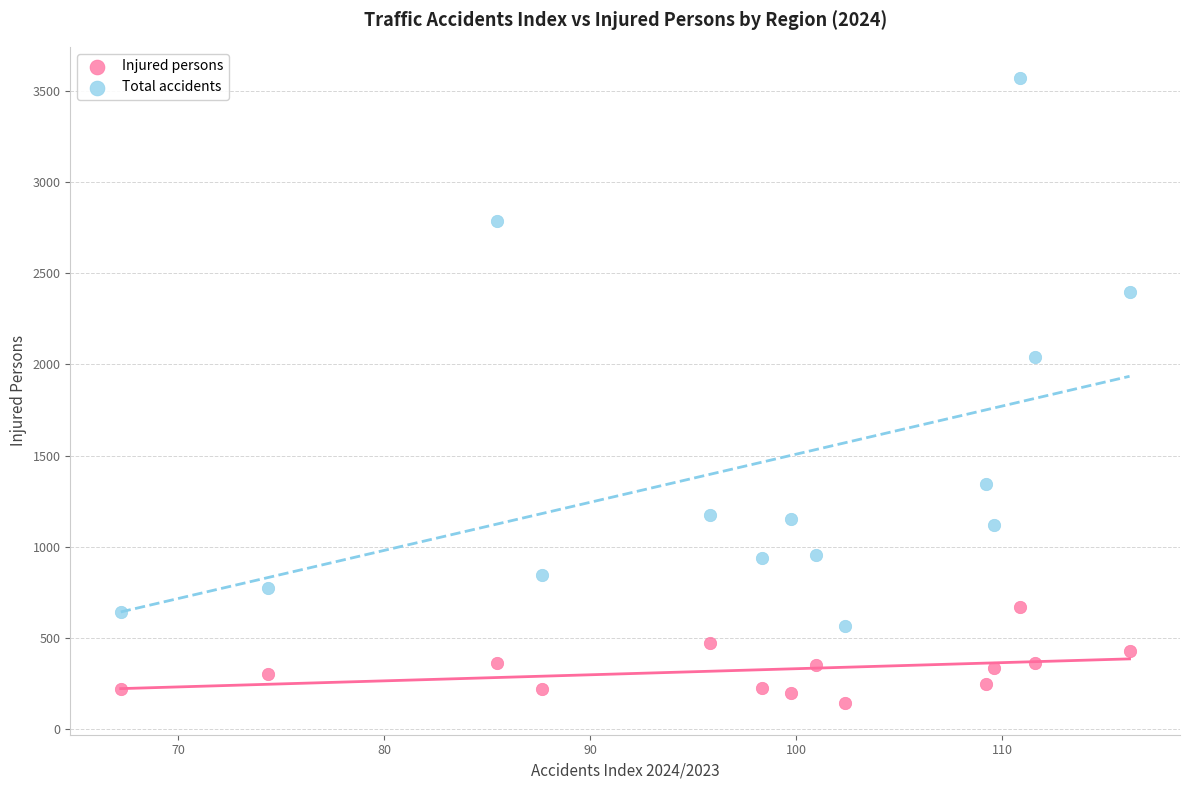

Across all data points, what is the range of Y values (max minus min)?

3430